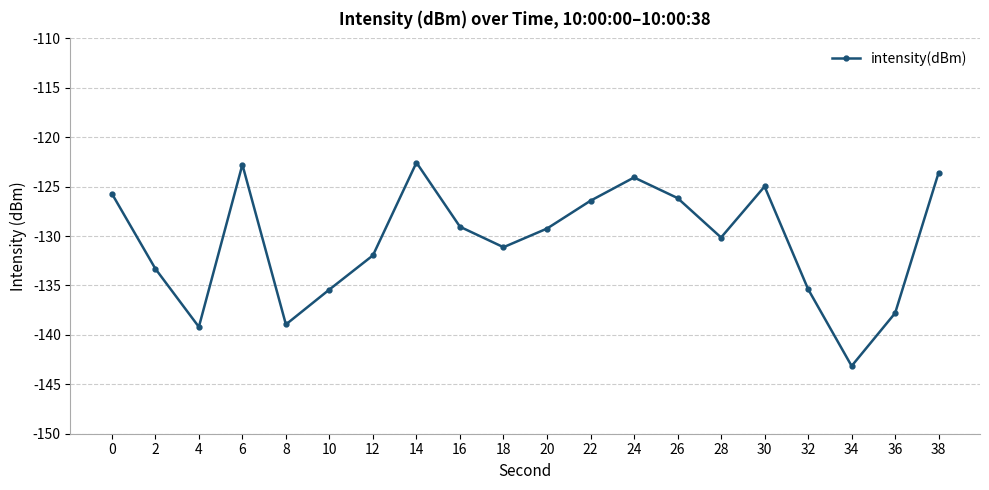

The chart shows a value of -143.1 at 34. True or false?

True